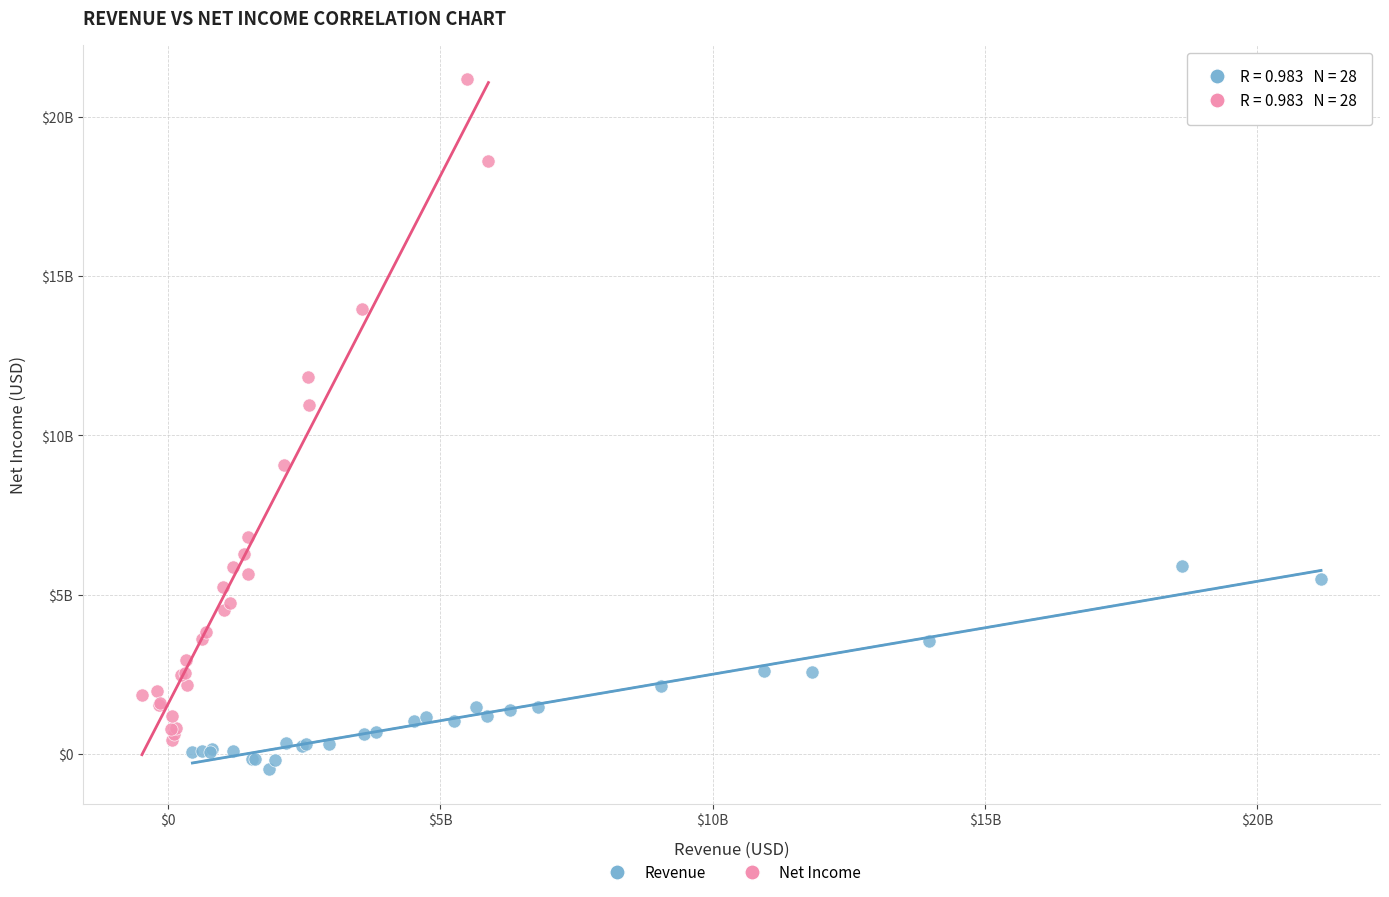

What are all the series names shown in the legend?

Revenue, Net Income